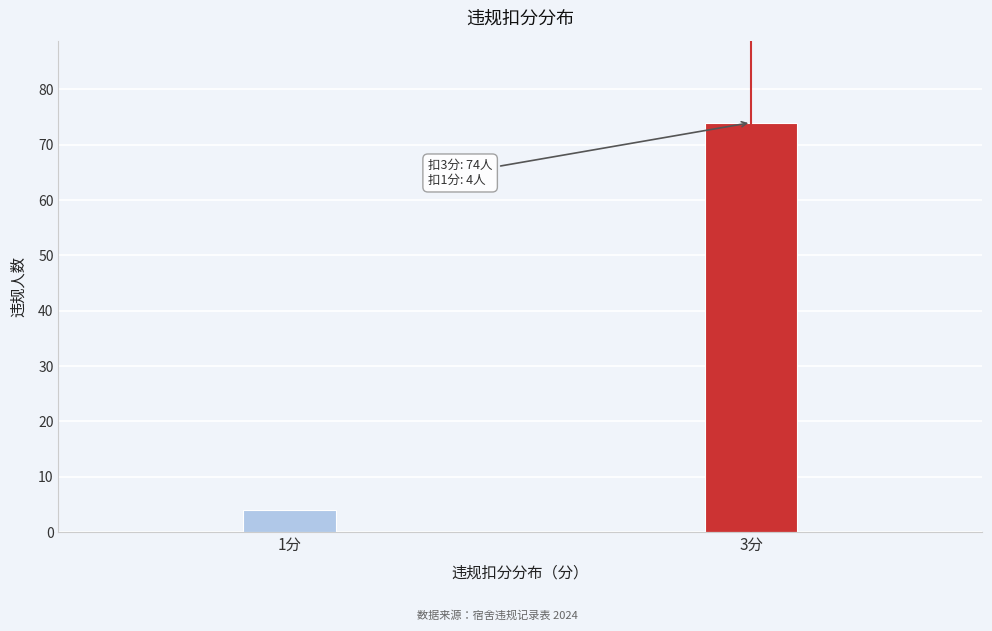

Reading left to right, what are all the values shown in this chart?

1分=4	3分=74